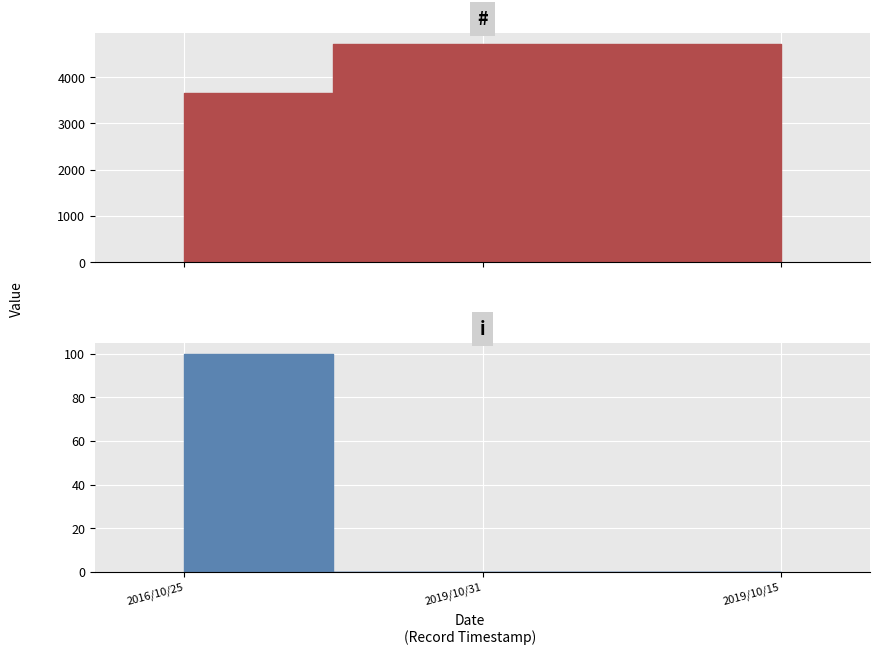

Is the value of i at 2019/10/15 greater than the value of # at 2019/10/31?

No